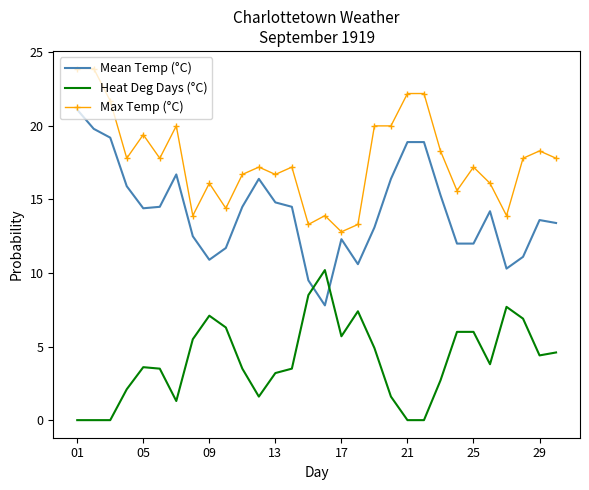

What are all the series names shown in the legend?

Mean Temp (°C), Heat Deg Days (°C), Max Temp (°C)